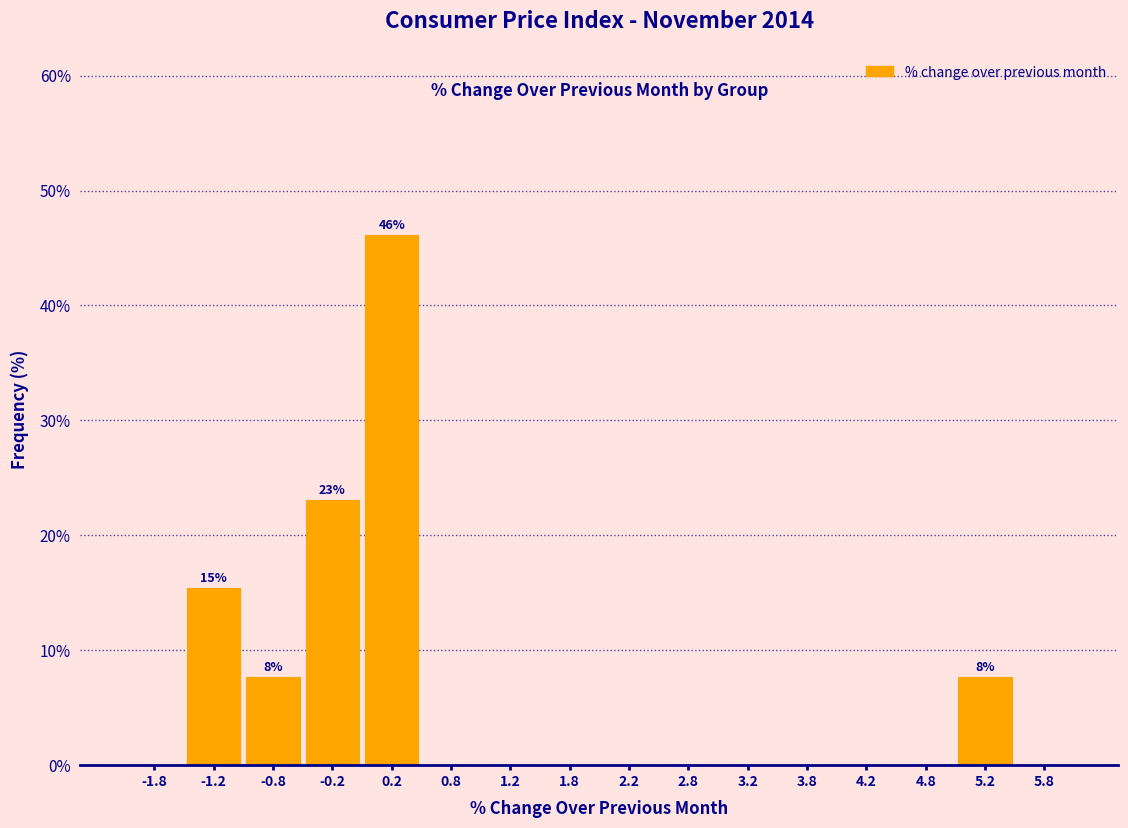

Which range on the x-axis has the tallest bar?

0.0 to 0.5